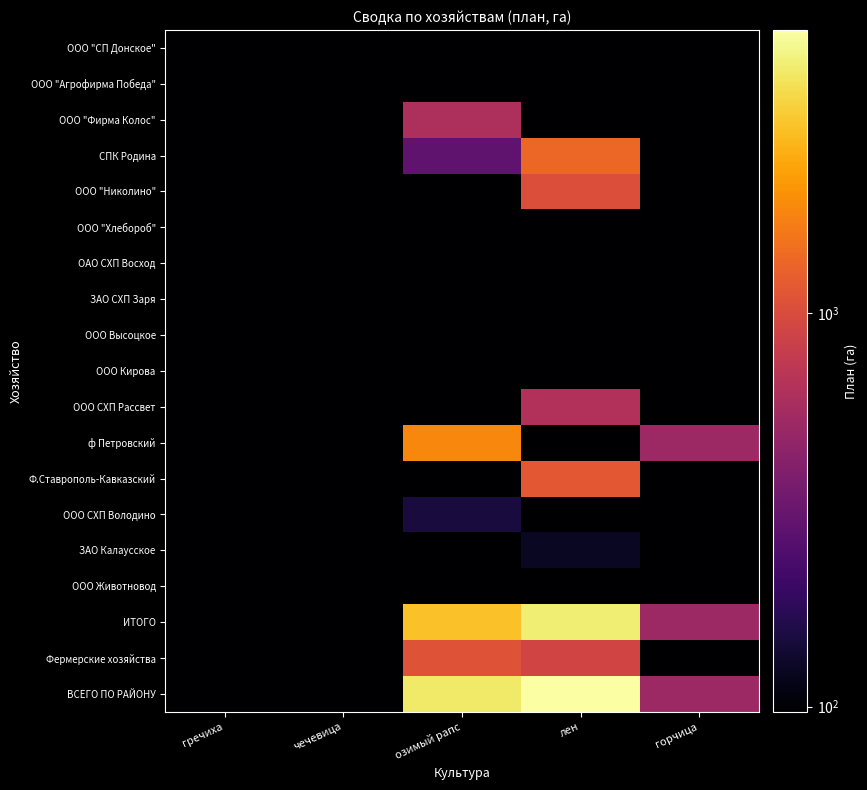

What is the greatest value displayed?

5227.0